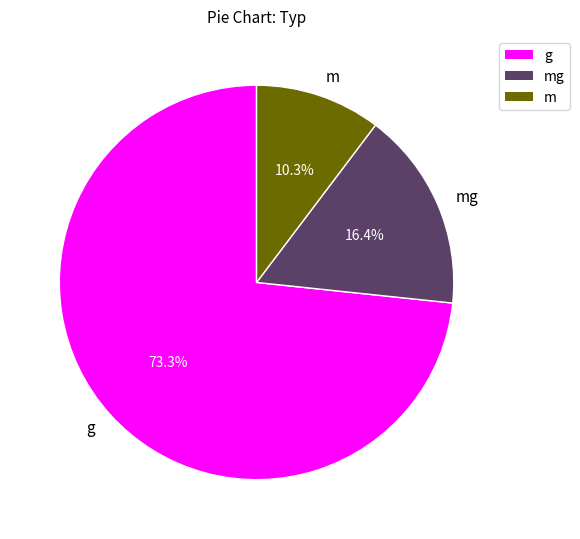

Rank the categories by value from lowest to highest.

m, mg, g